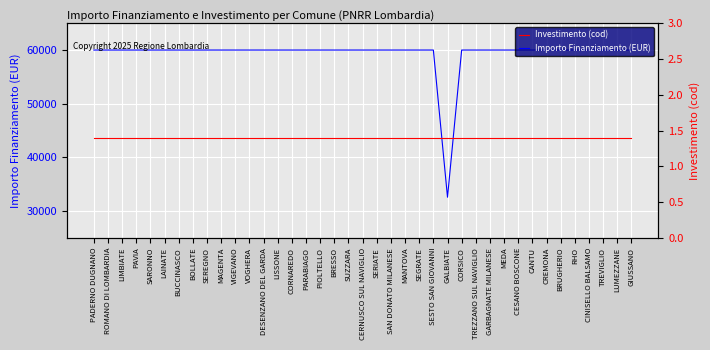

At how many categories does at least one series exceed 5544?

39